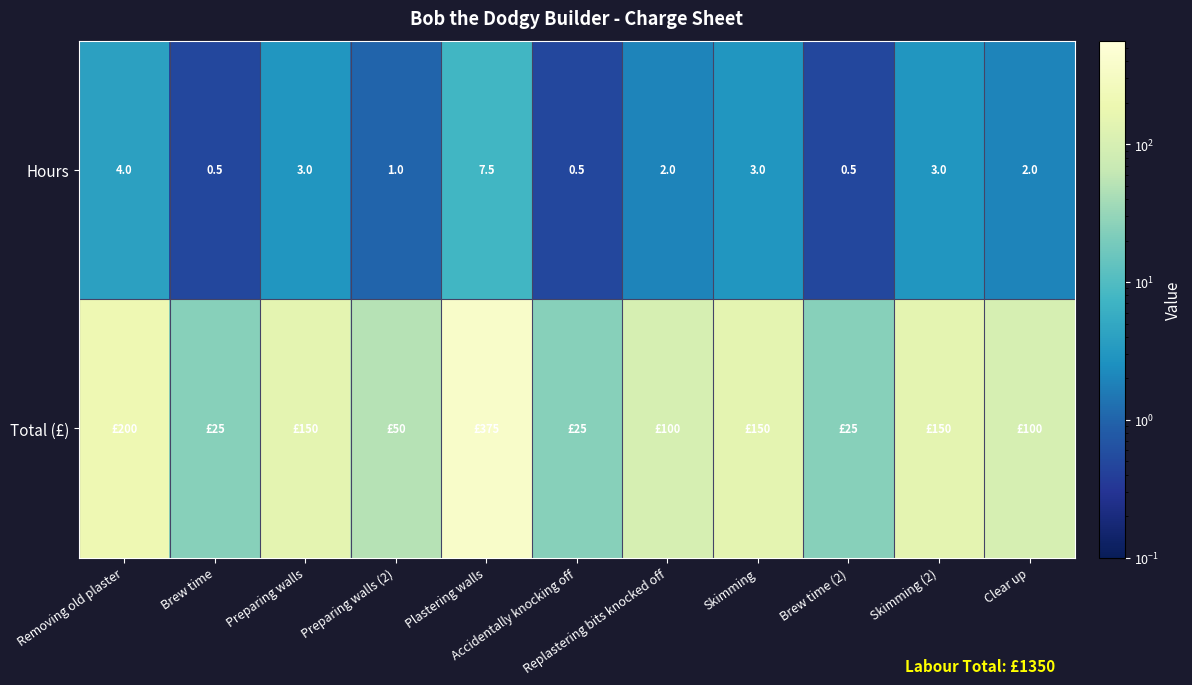

What is the highest value of the Hours series?

7.5